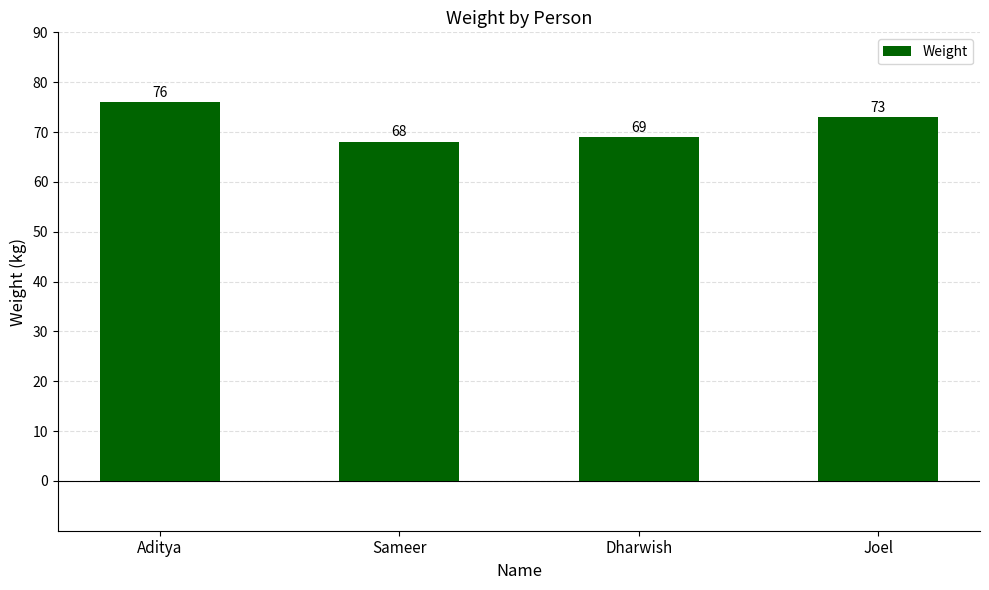

What is the difference between the values at Dharwish and Joel?

4